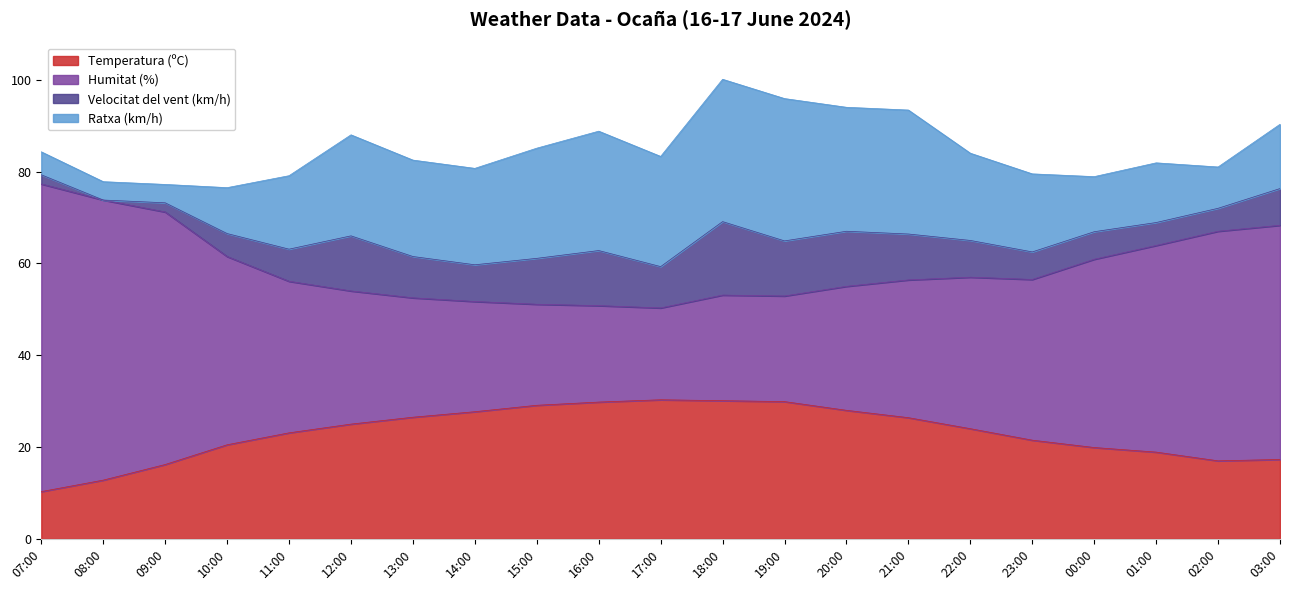

What is the approximate value of Temperatura (ºC) at 18:00?

30.1